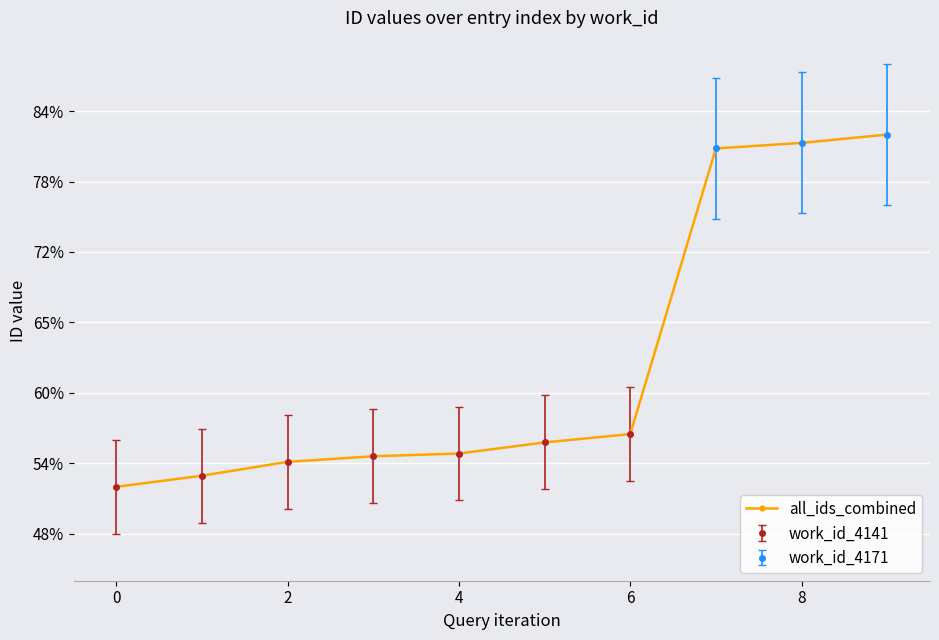

How many categories are shown in the chart?

10